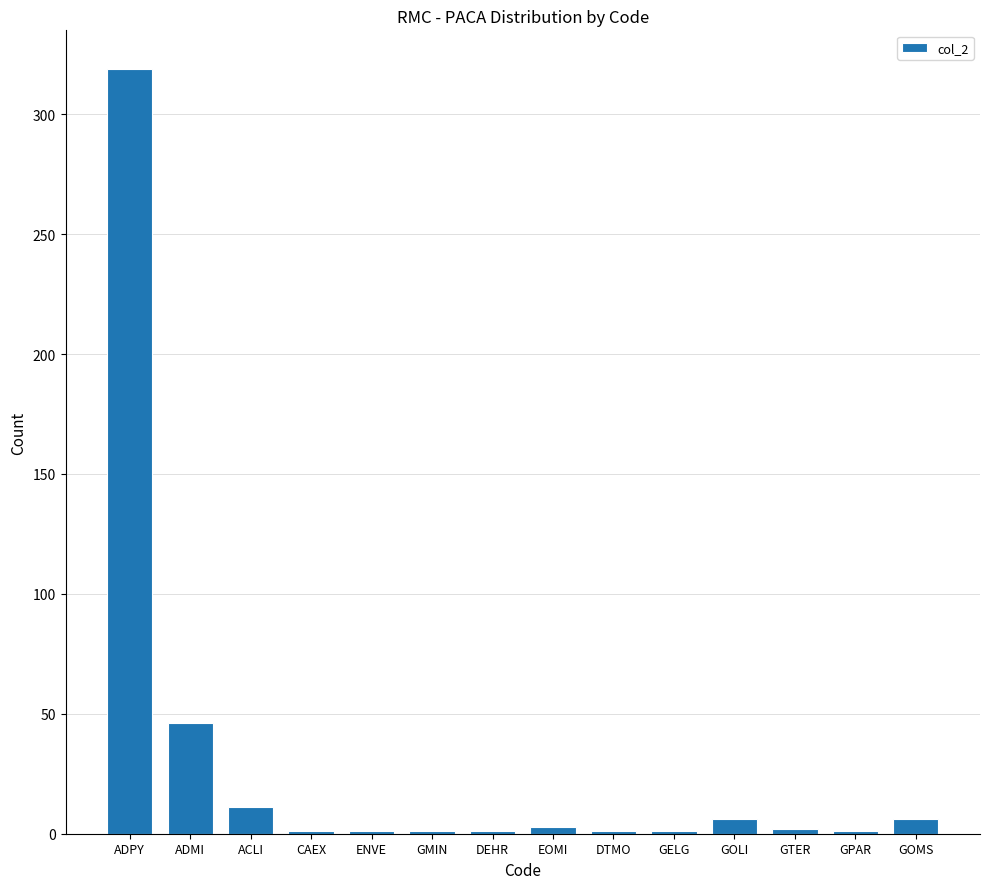

Between ADPY and DTMO, which is larger?

ADPY